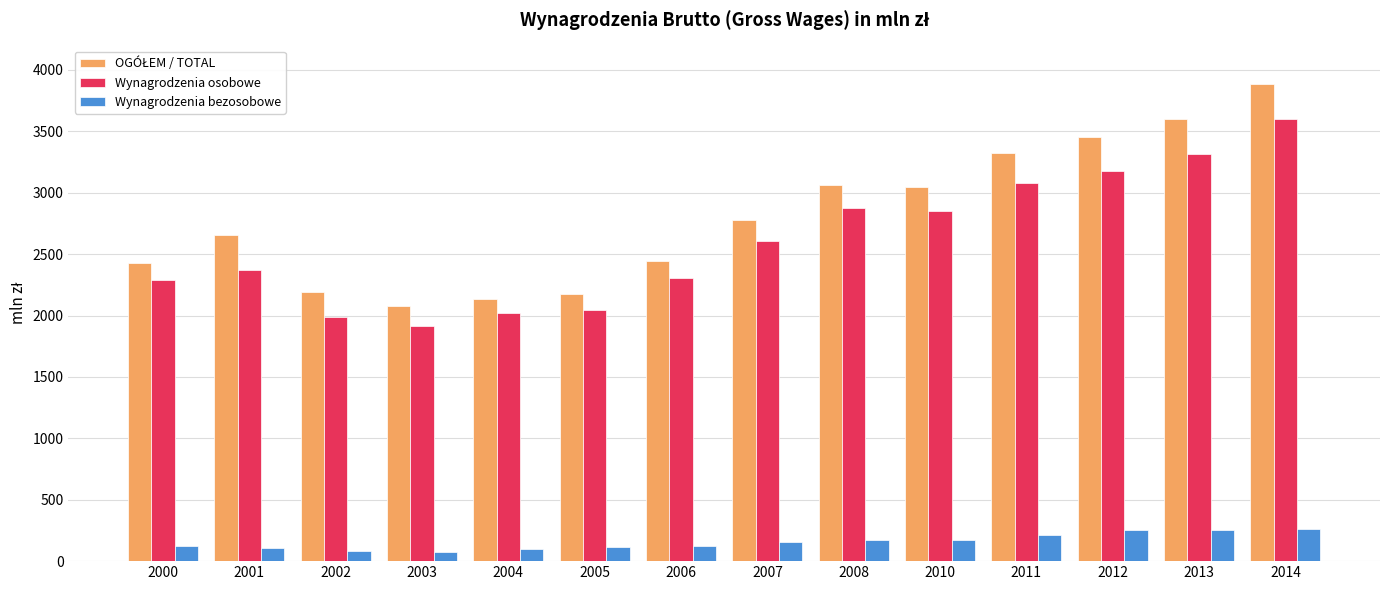

How many data points does each series have?

14